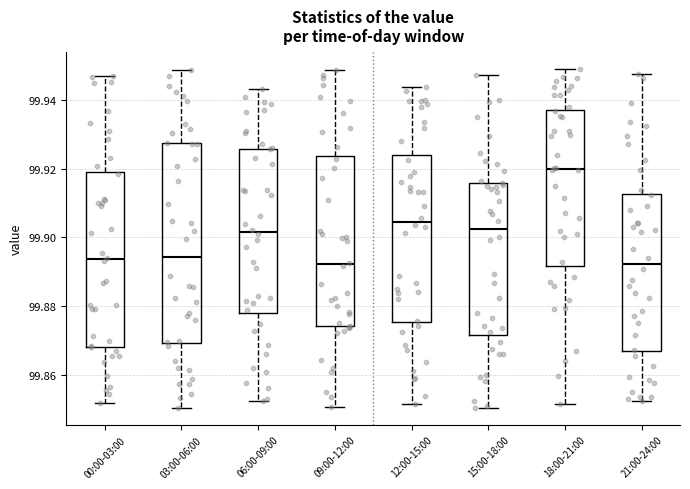

Comparing the boxes themselves (not the whiskers), which one is the tallest?

03:00-06:00